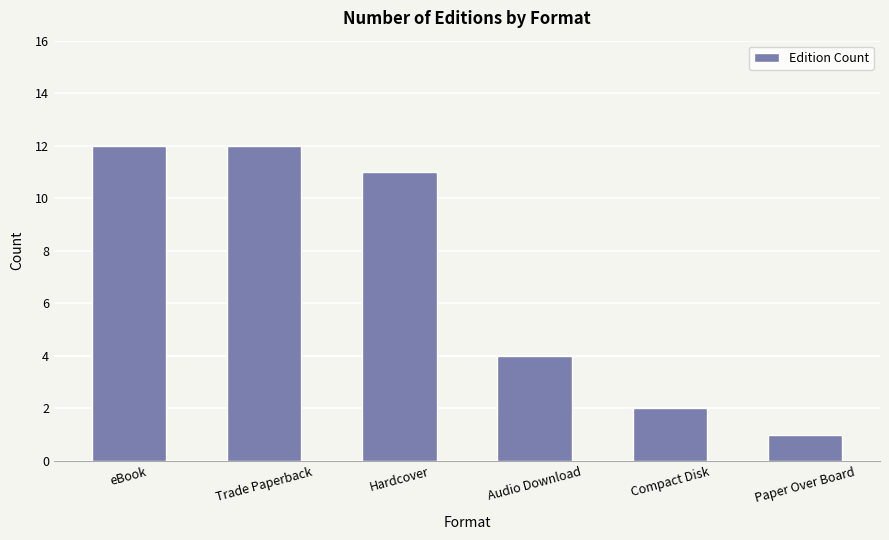

What is the greatest value displayed?

12